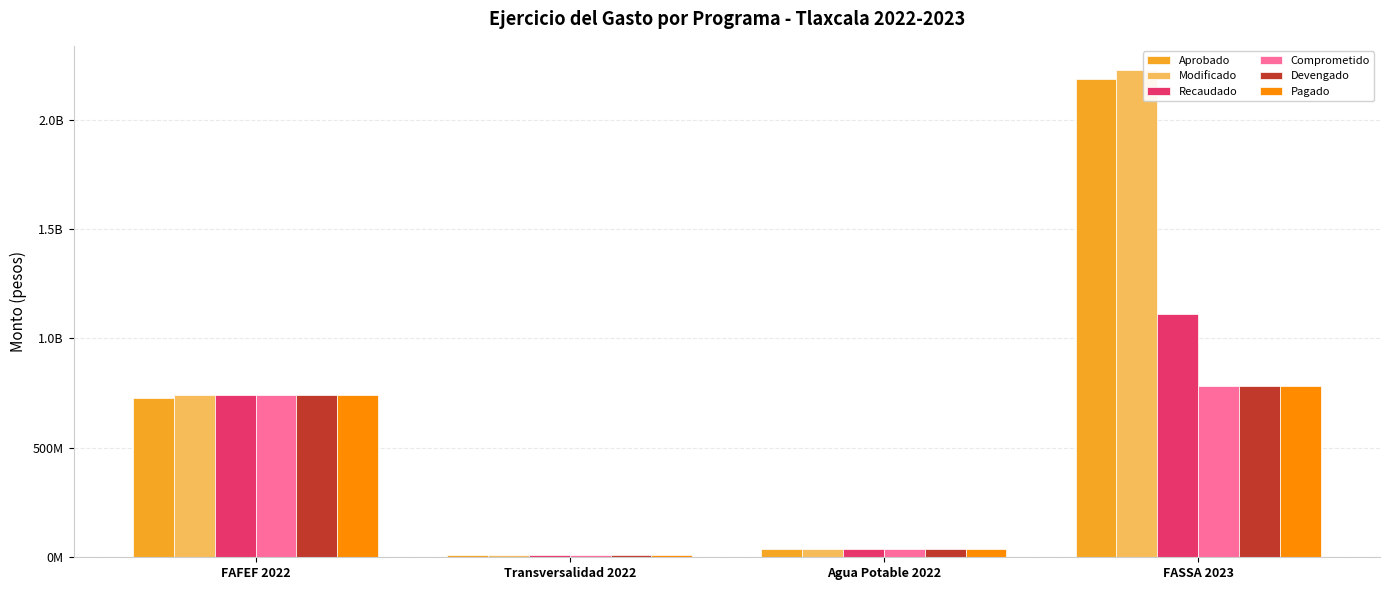

Read the Aprobado value at Agua Potable 2022.

39072513.0